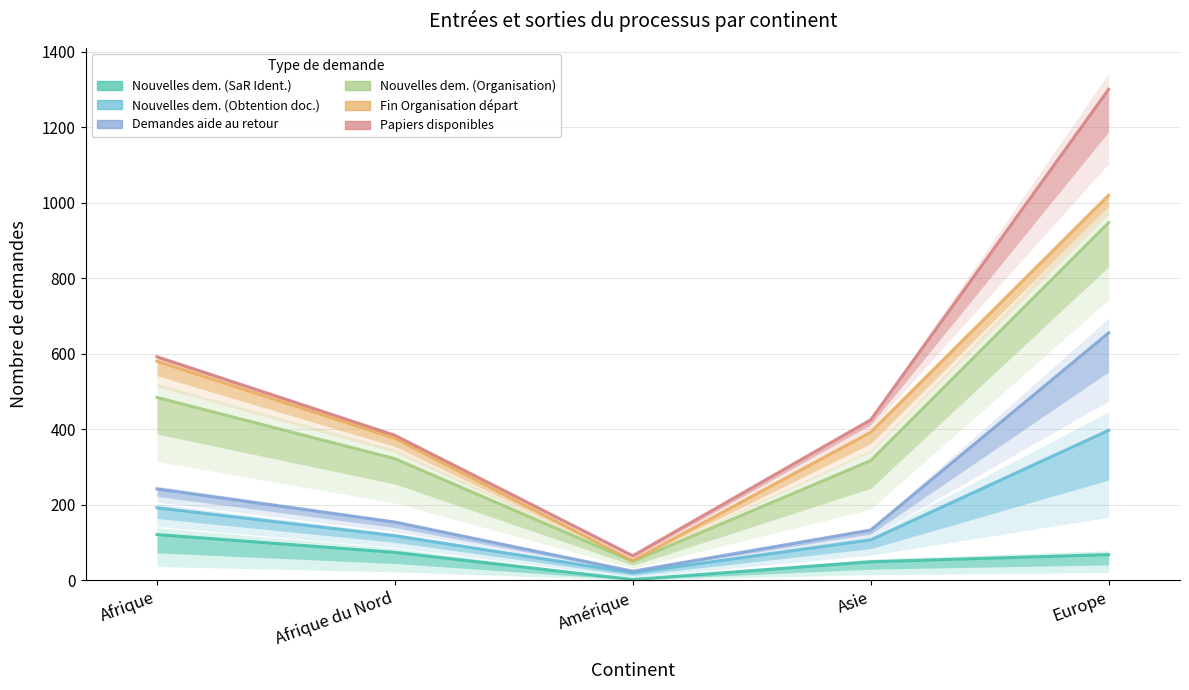

How many data points in Demandes aide au retour are less than 154?

2